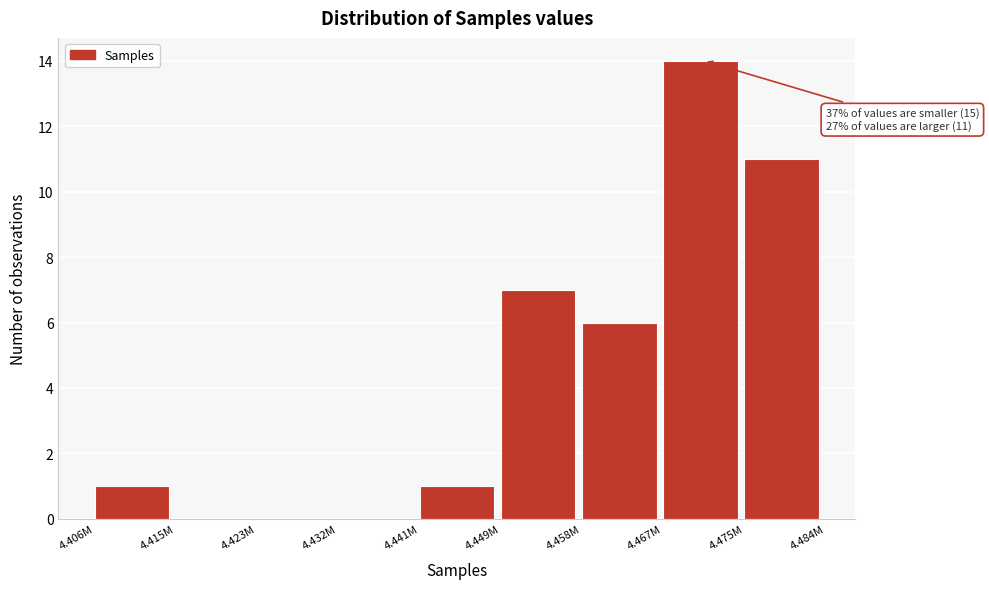

Reading left to right, extract all data points from this chart.

4.406M=1	4.415M=0	4.423M=0	4.432M=0	4.441M=1	4.449M=7	4.458M=6	4.467M=14	4.475M=11